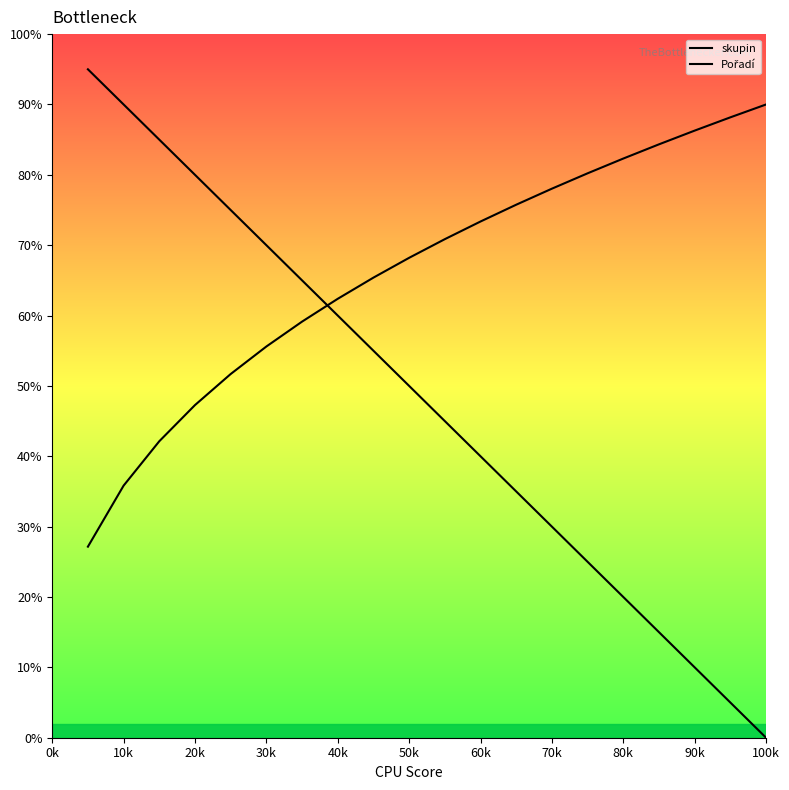

Rank the series by their maximum value, from highest to lowest.

skupin, Pořadí